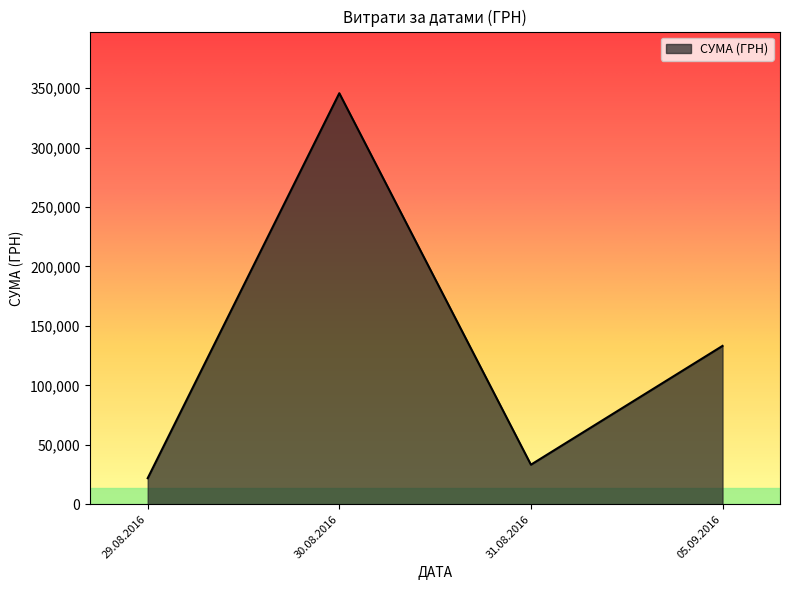

Which has a higher value, 30.08.2016 or 31.08.2016?

30.08.2016